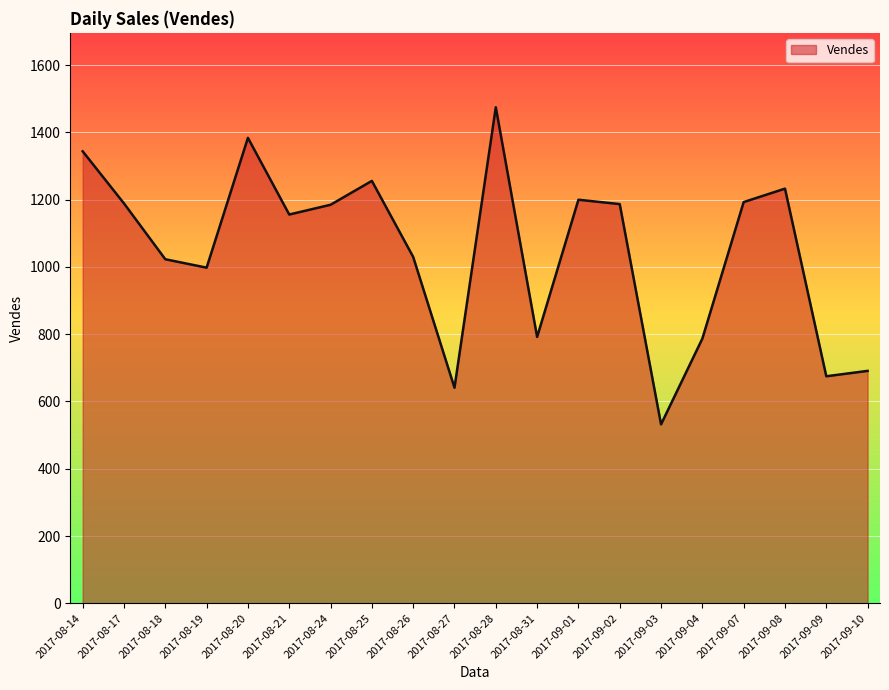

What value does the data have at 2017-09-03, to the nearest 50?

550